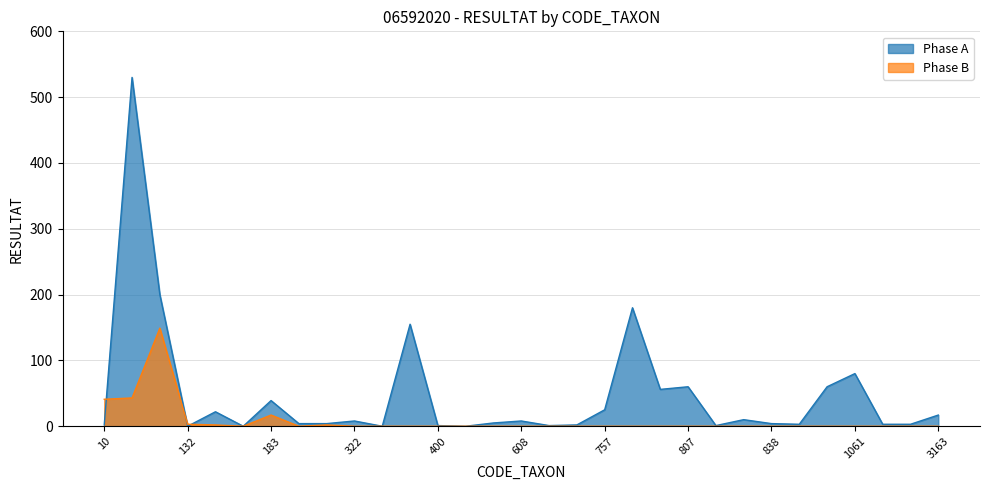

What is the value of the Phase A point at the 13th from the left?

1